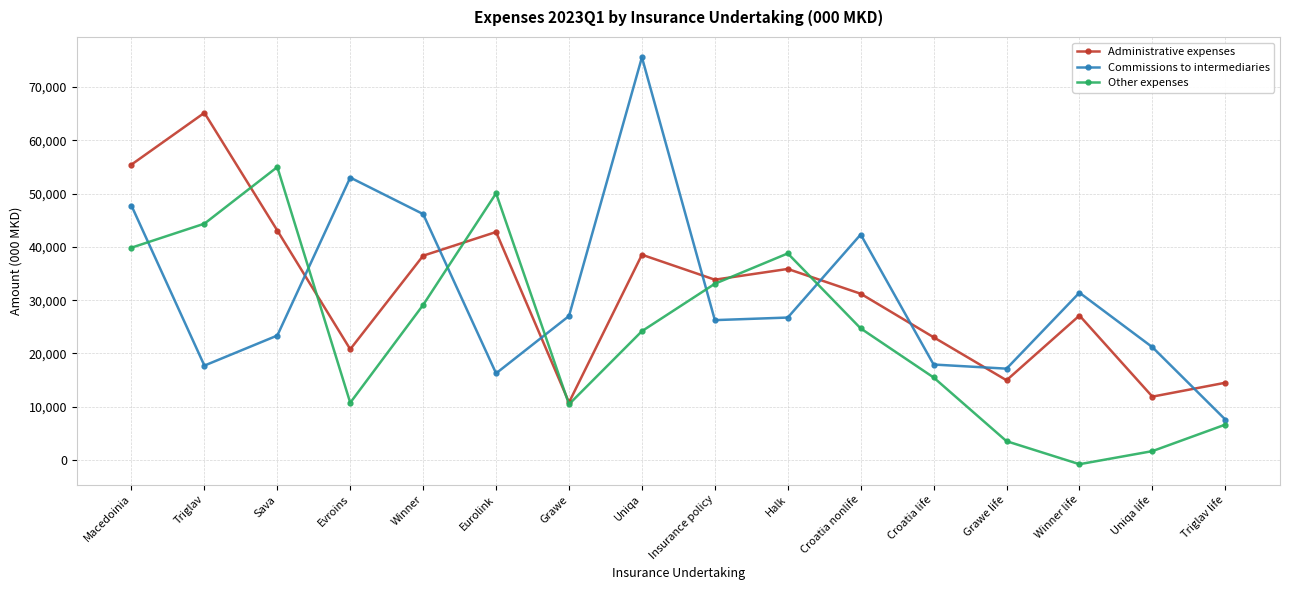

What is the average value of the Other expenses series?

24182.8